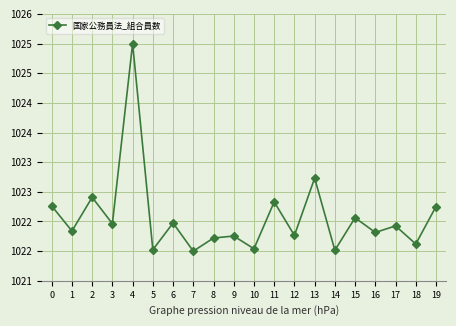

Approximately how many times larger is the value at 16 compared to 15?

1.0